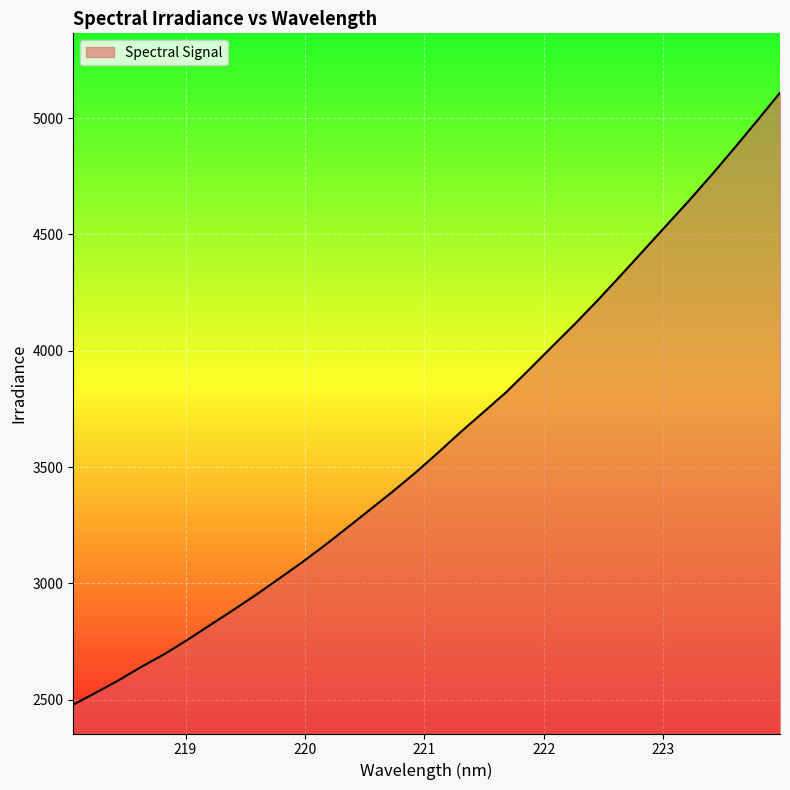

What is the maximum value shown in the chart?

5109.6